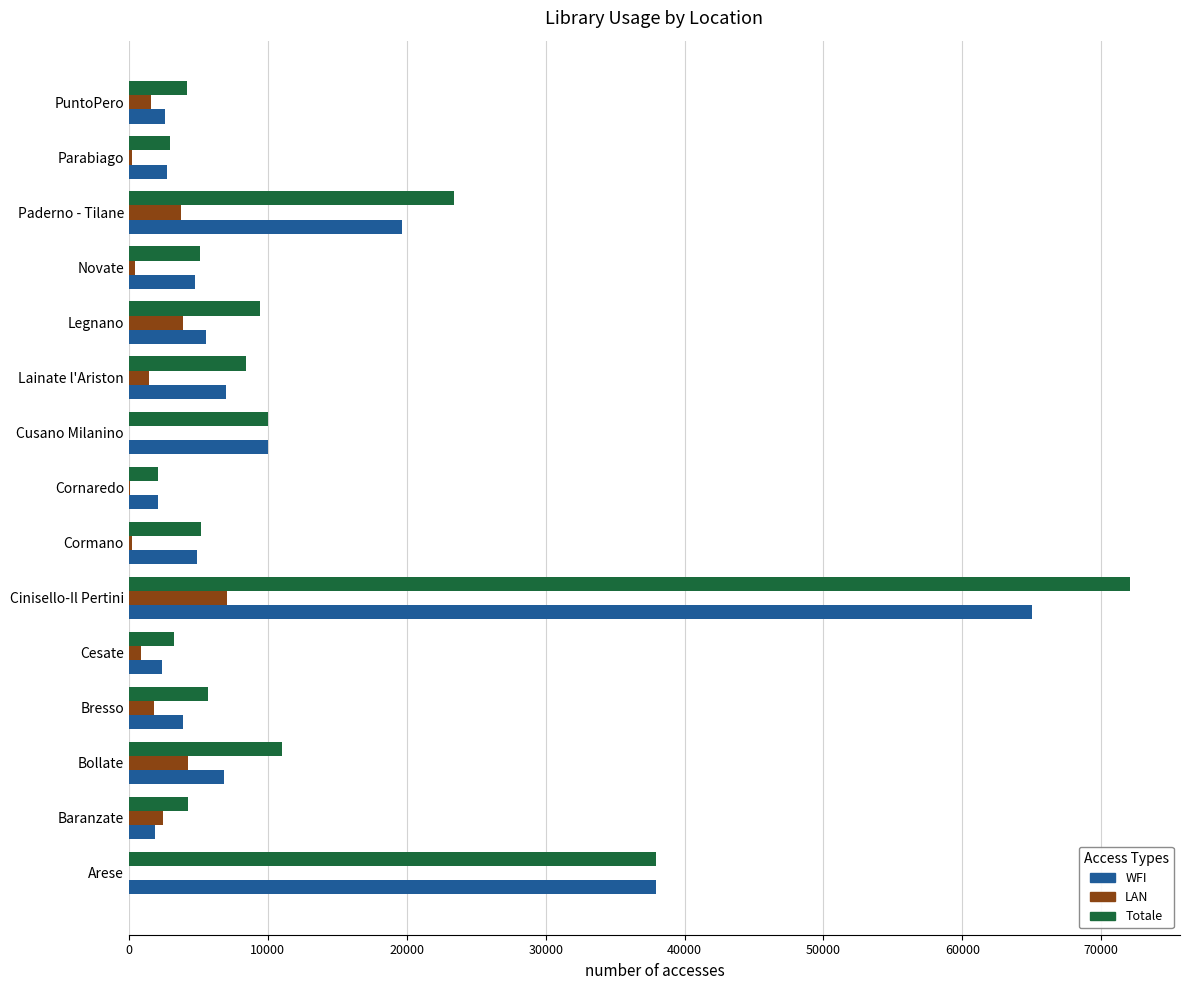

What are all the series names shown in the legend?

WFI, LAN, Totale